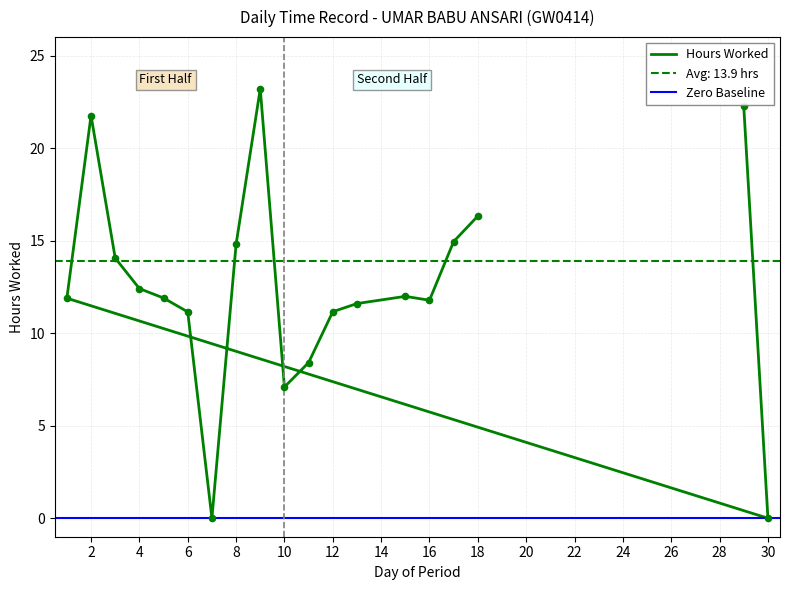

What is the ratio of the value at 13 to the value at 10?

1.6